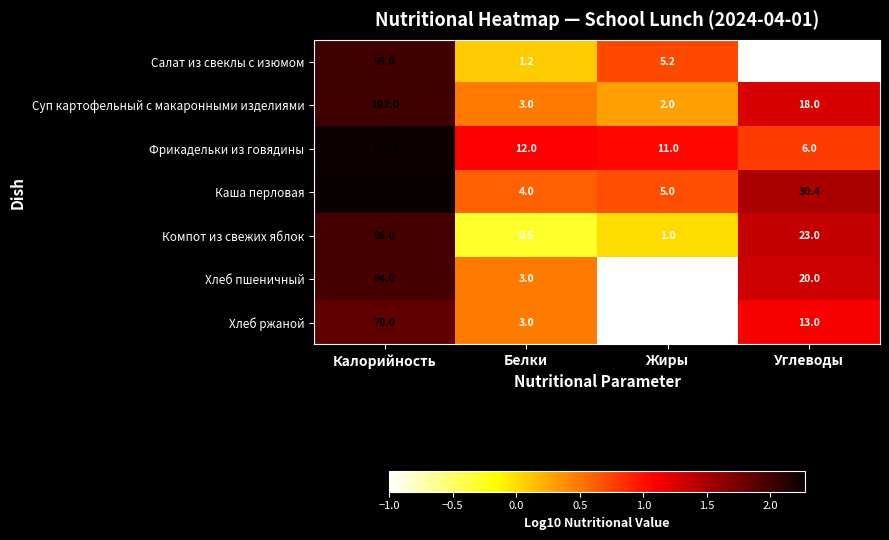

Reading left to right, extract all data points from this chart.

Салат из свеклы с изюмом: 99.0	1.2	5.2	0.0
Суп картофельный с макаронными изделиями: 102.0	3.0	2.0	18.0
Фрикадельки из говядины: 172.3	12.0	11.0	6.0
Каша перловая: 187.0	4.0	5.0	30.4
Компот из свежих яблок: 96.0	0.5	1.0	23.0
Хлеб пшеничный: 94.0	3.0	0.0	20.0
Хлеб ржаной: 70.0	3.0	0.0	13.0